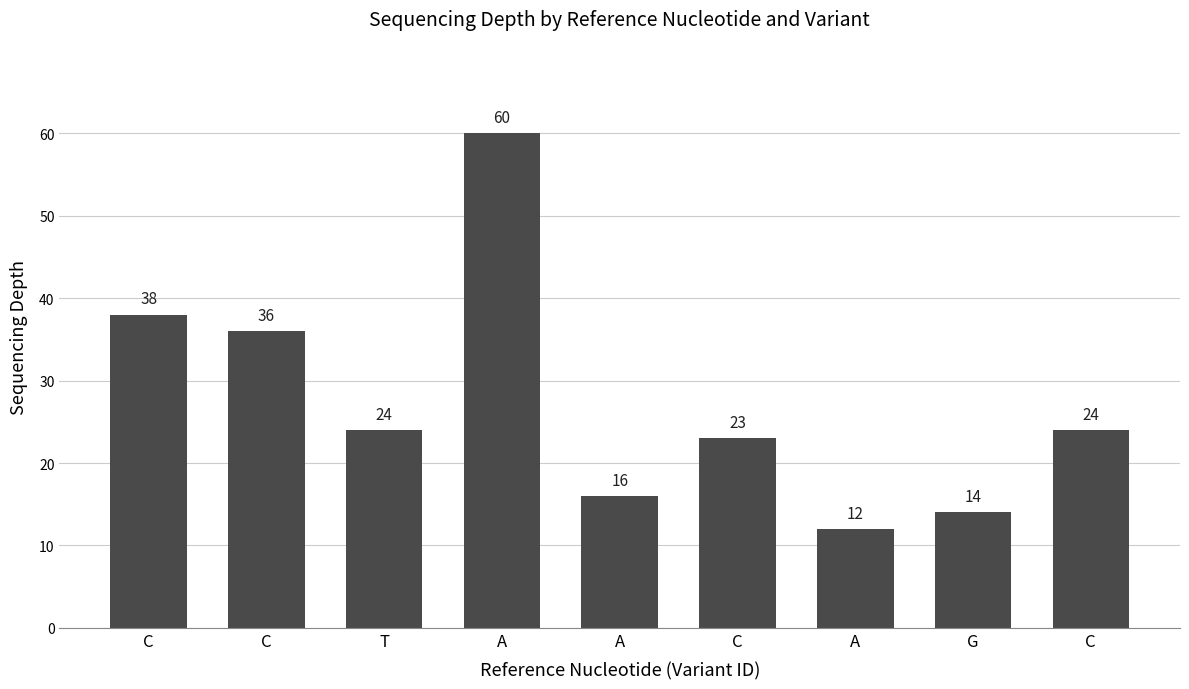

Which has a higher value, C or G?

C